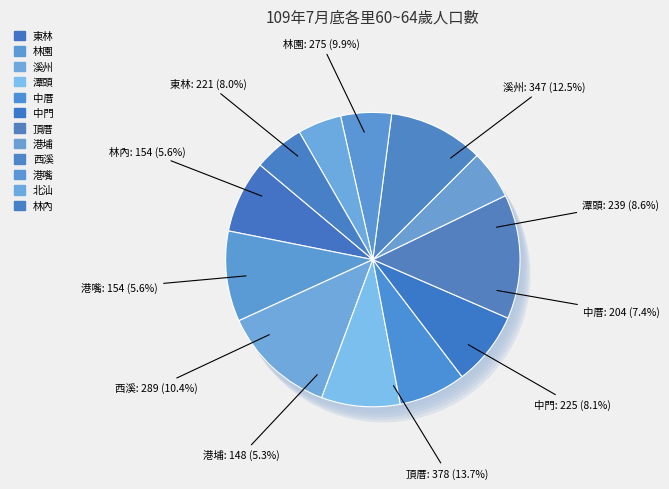

Which category has the smallest portion of the pie?

北汕